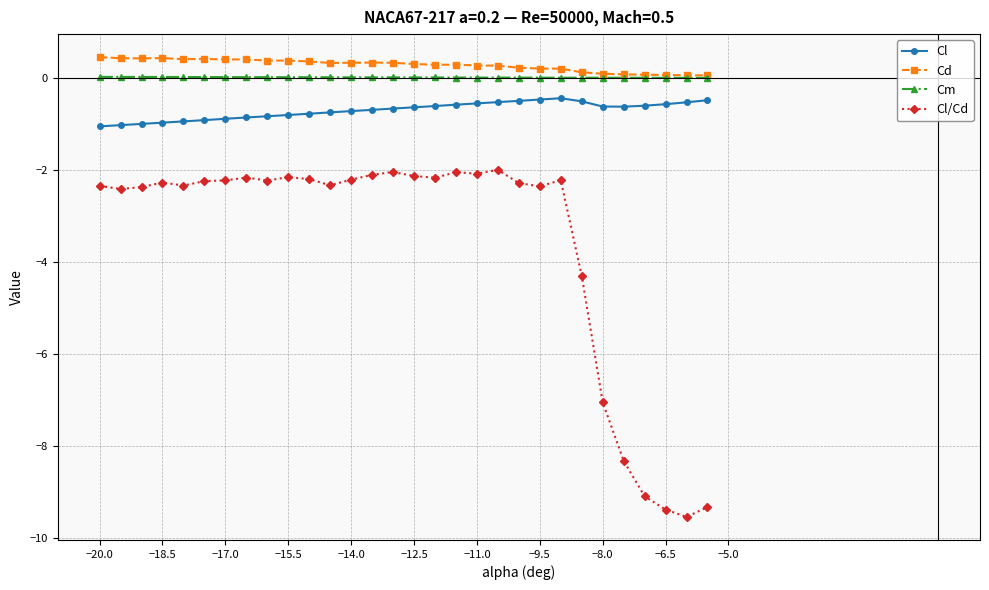

True or false: Cd has more than 1 interior local peaks.

True